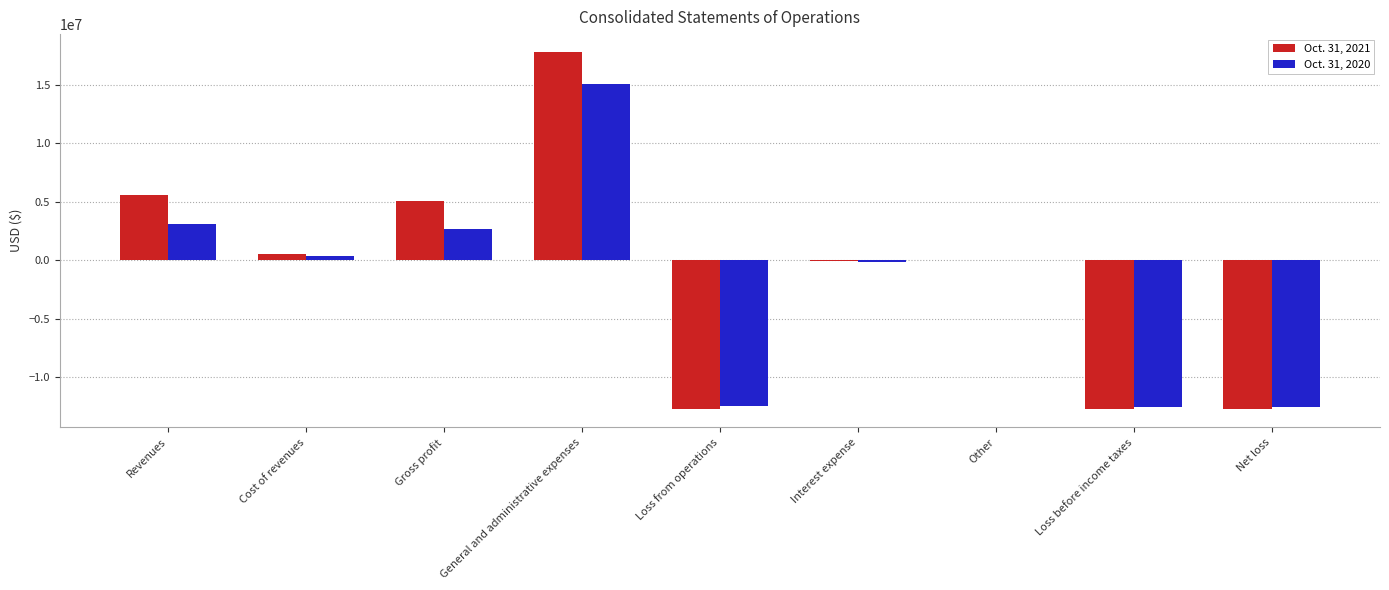

What is the greatest value displayed?

17793709